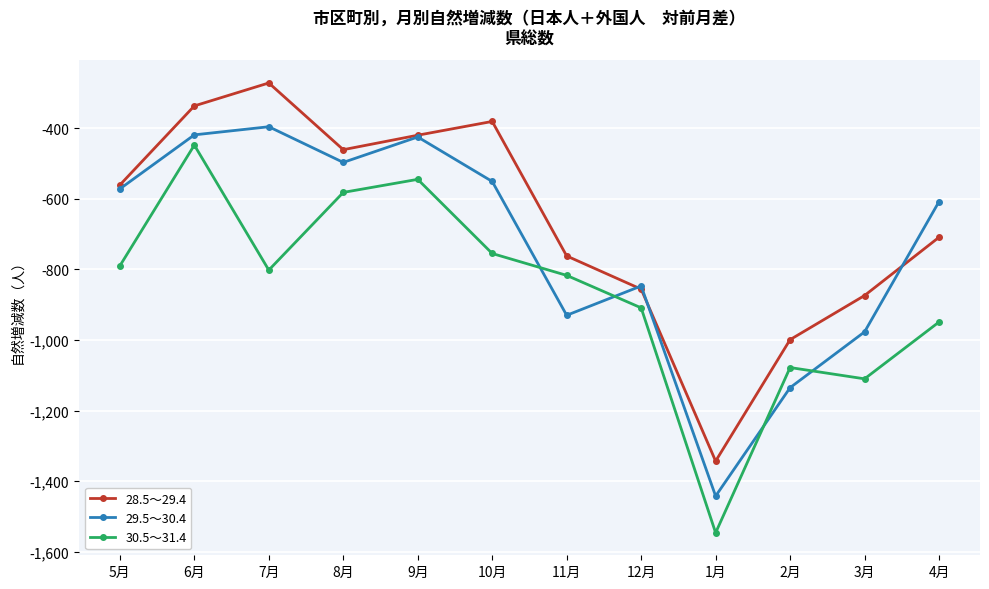

The 29.5～30.4 series shows -707 at 7月. True or false?

False